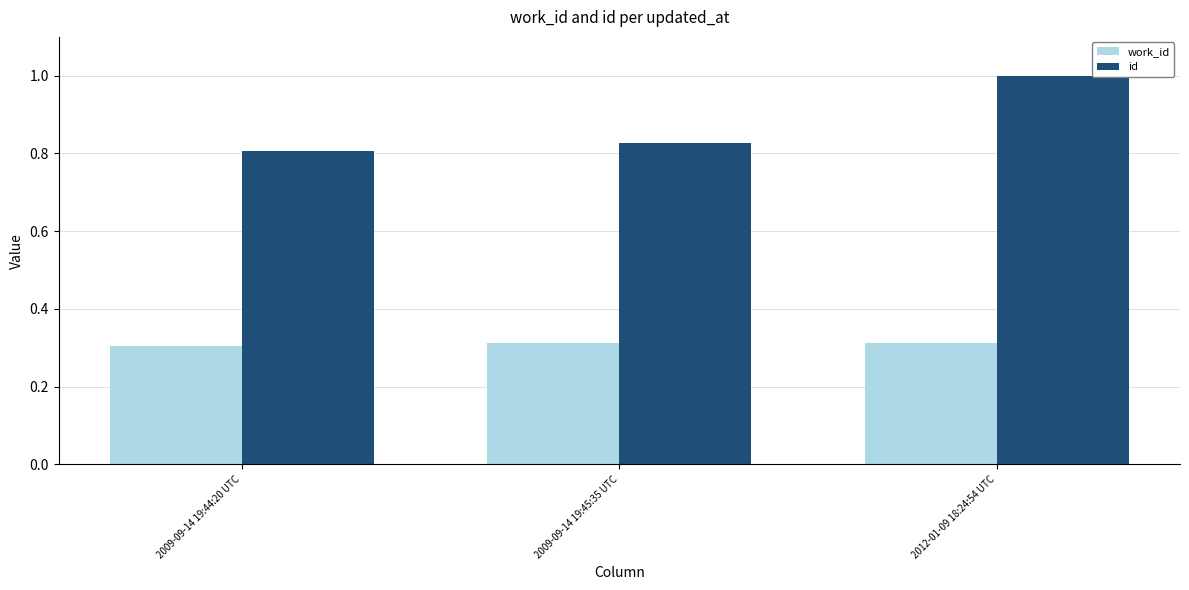

What are all the series names shown in the legend?

work_id, id